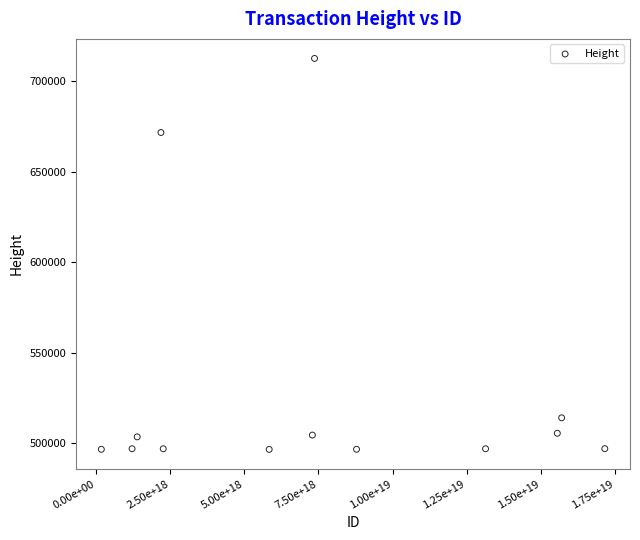

What is the range of X values (max minus min)?

16994129234258030592